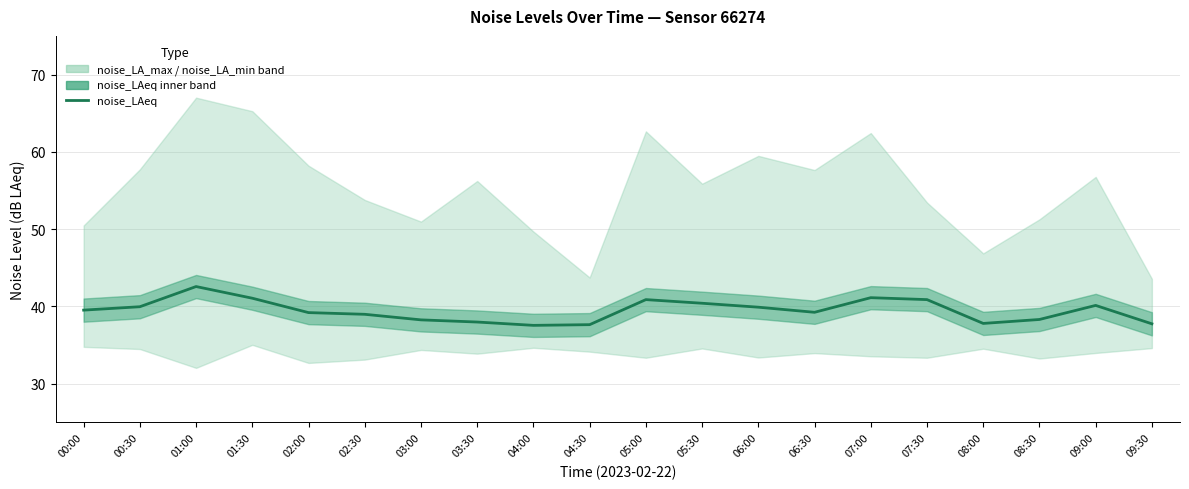

Rank the categories by value from lowest to highest.

04:00, 04:30, 09:30, 08:00, 03:30, 03:00, 08:30, 02:30, 02:00, 06:30, 00:00, 06:00, 00:30, 09:00, 05:30, 05:00, 07:30, 01:30, 07:00, 01:00